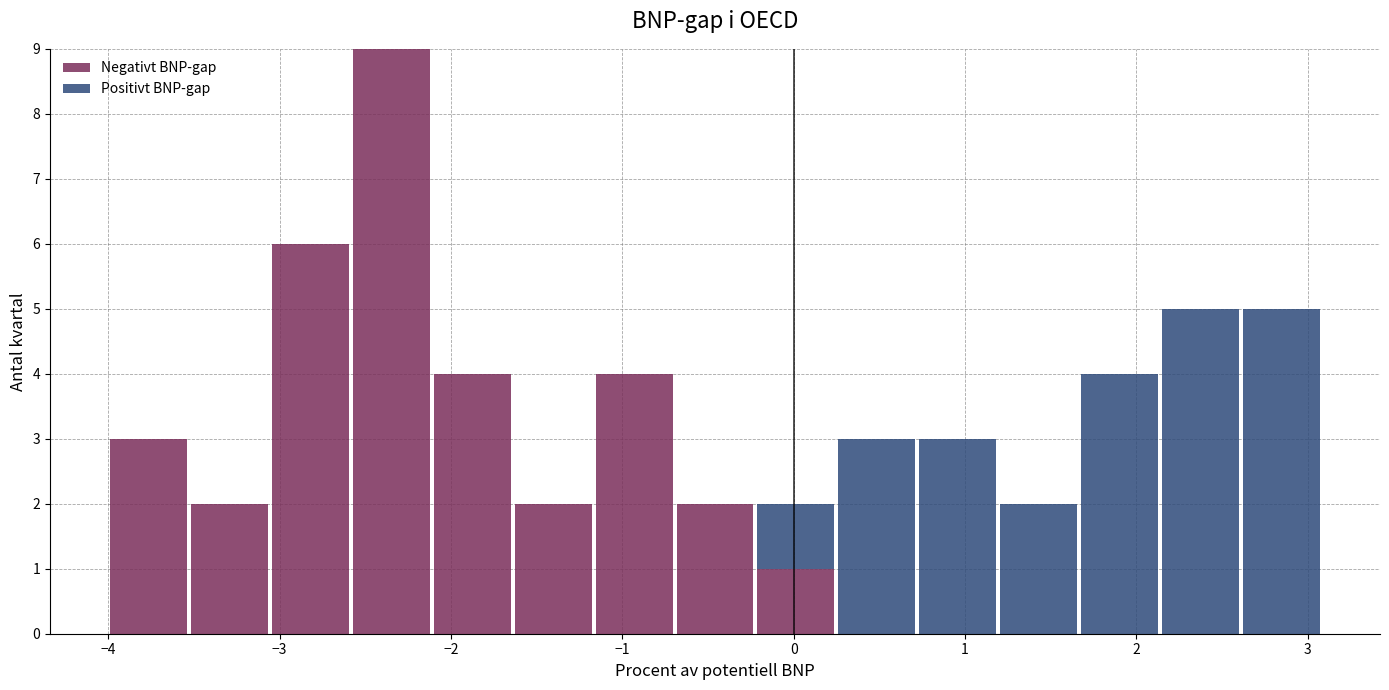

What is the total height of the stacked bar covering 1.2 to 1.7 on the x-axis? Neither the bar edges nor the heights are printed on the chart, so give them approximately, as read against the axes.

2